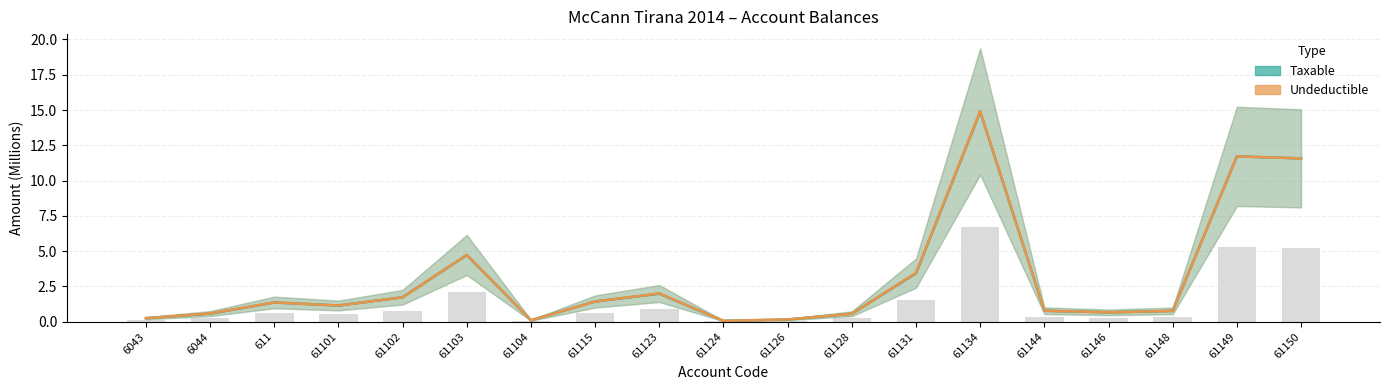

What is the value of the Undeductible (stacked) bar at the 14th from the left?

14.9